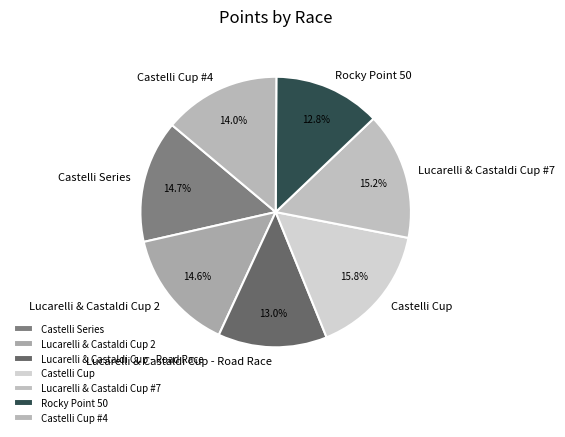

To the nearest percent, what portion does Lucarelli & Castaldi Cup - Road Race represent?

13%